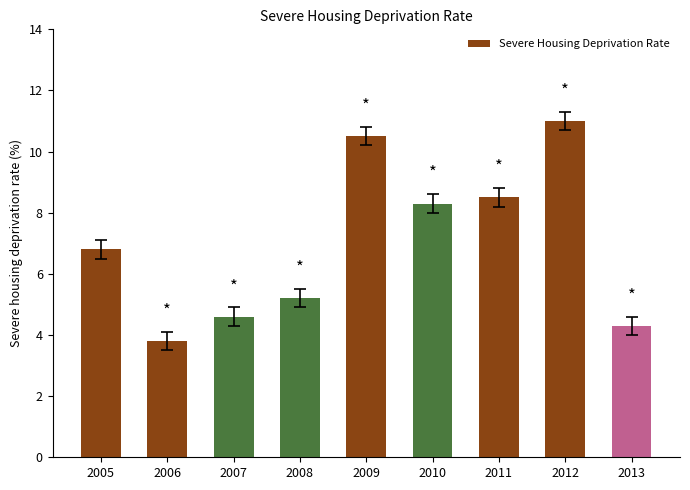

How many distinct data groups are displayed?

1